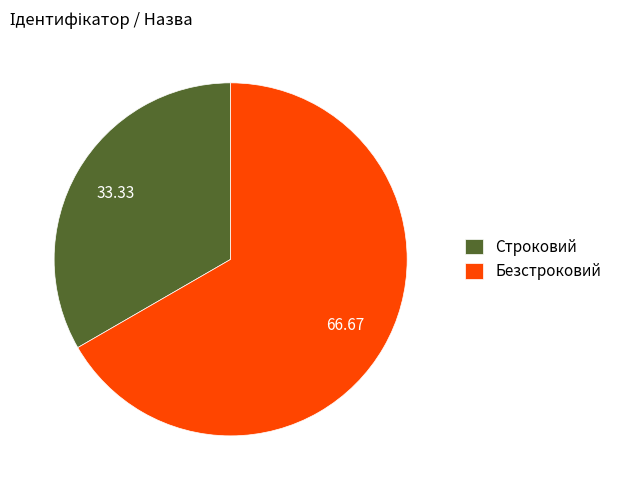

Which has a higher value, Безстроковий or Строковий?

Безстроковий